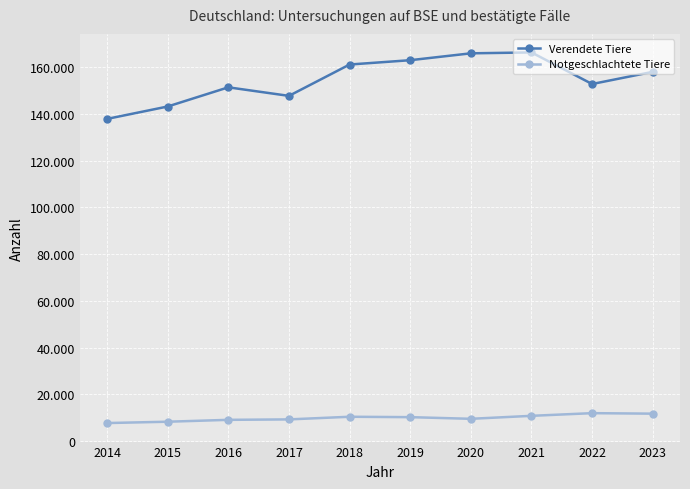

Is this an area chart (filled region under the line)?

No